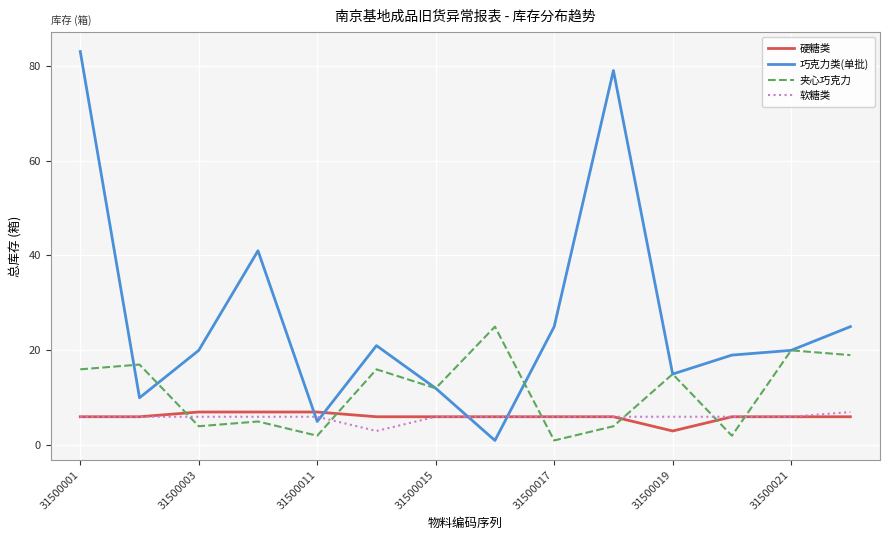

What is the maximum value for 夹心巧克力?

25